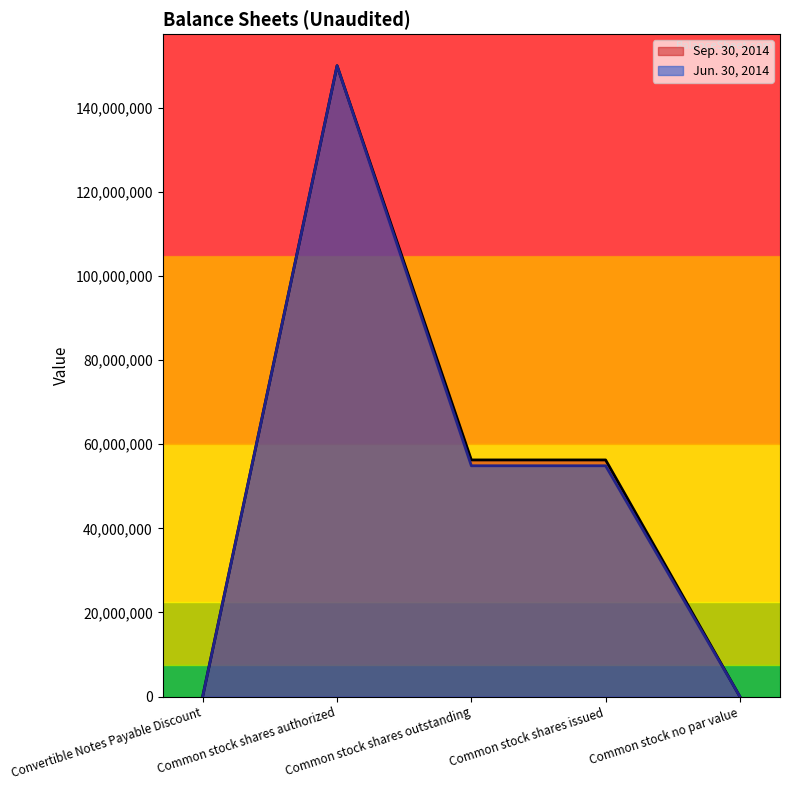

What is the maximum value for Sep. 30, 2014?

150000000